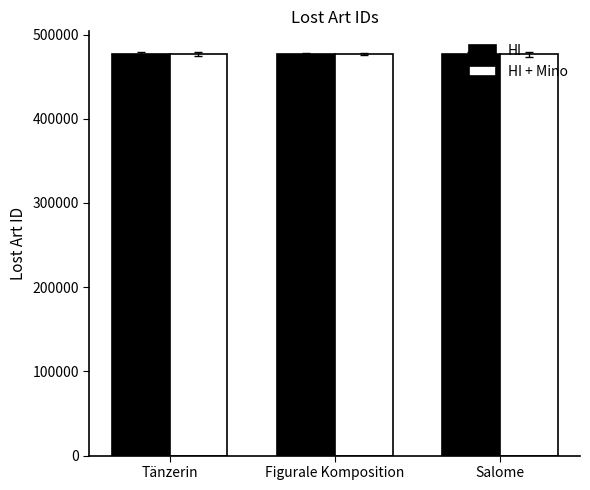

What value does the HI + Mino series have at Tänzerin?

476859